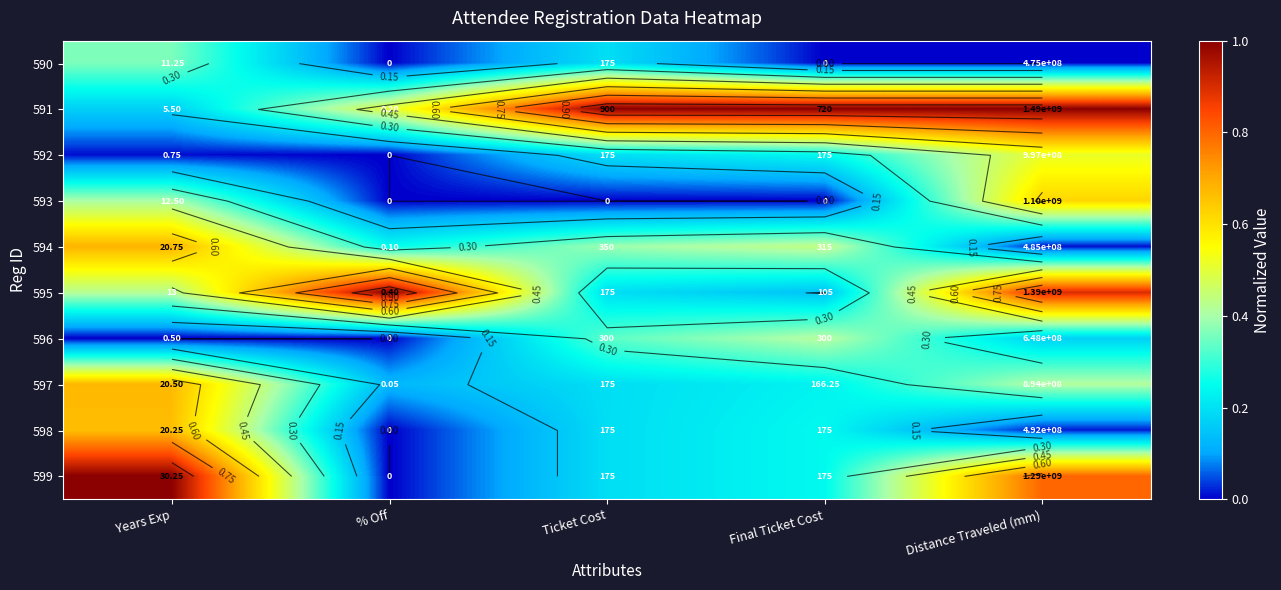

True or false: 594 has a value of 0.7 at Years Exp.

True